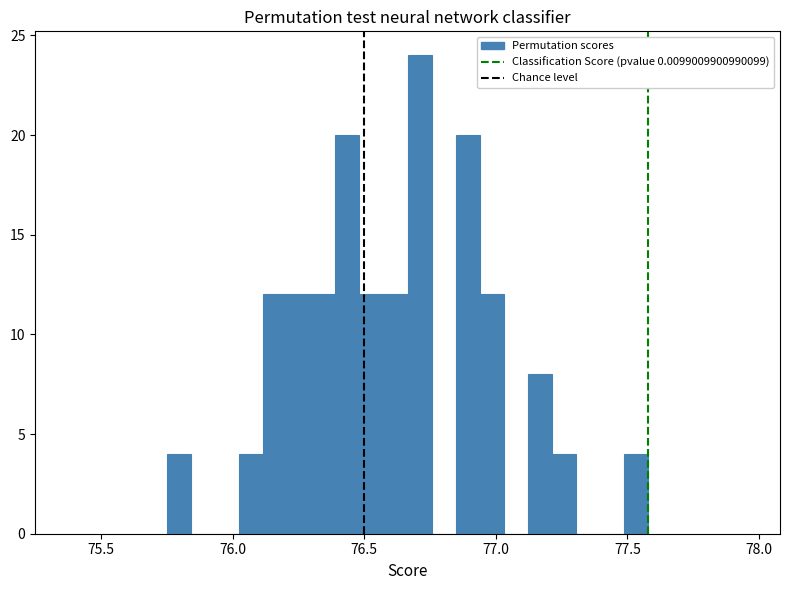

Around what value on the x-axis is the tallest bar? Give the approximate position of its centre, as read against the axis.

76.70